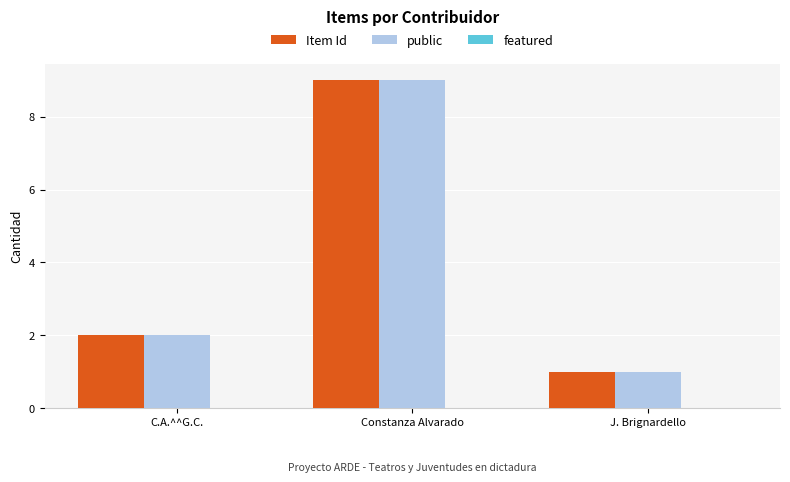

What is the difference between the highest and lowest values at C.A.^^G.C.?

0